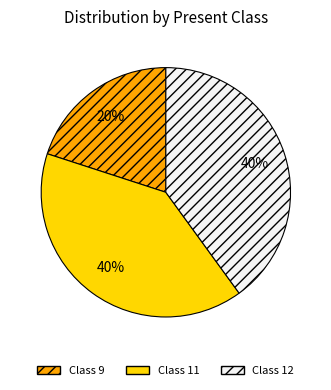

Is the sum of Class 12 and Class 9 greater than half?

Yes